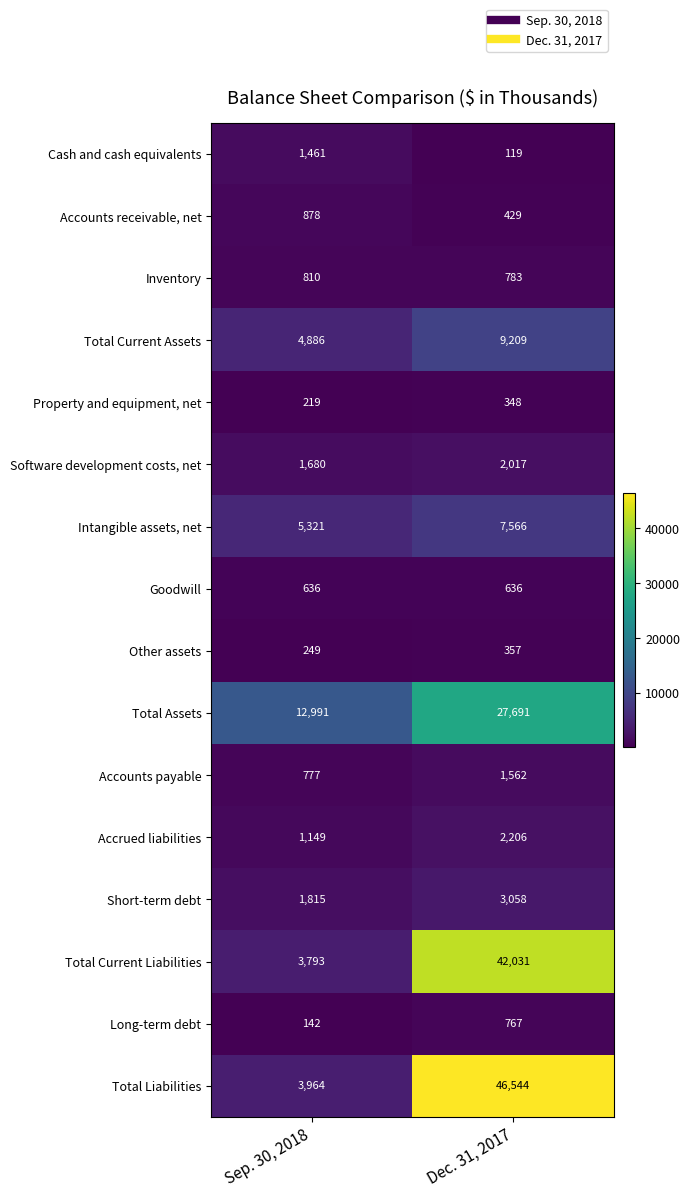

Rank the series by their maximum value, from lowest to highest.

Property and equipment, net, Other assets, Goodwill, Long-term debt, Inventory, Accounts receivable, net, Cash and cash equivalents, Accounts payable, Software development costs, net, Accrued liabilities, Short-term debt, Intangible assets, net, Total Current Assets, Total Assets, Total Current Liabilities, Total Liabilities